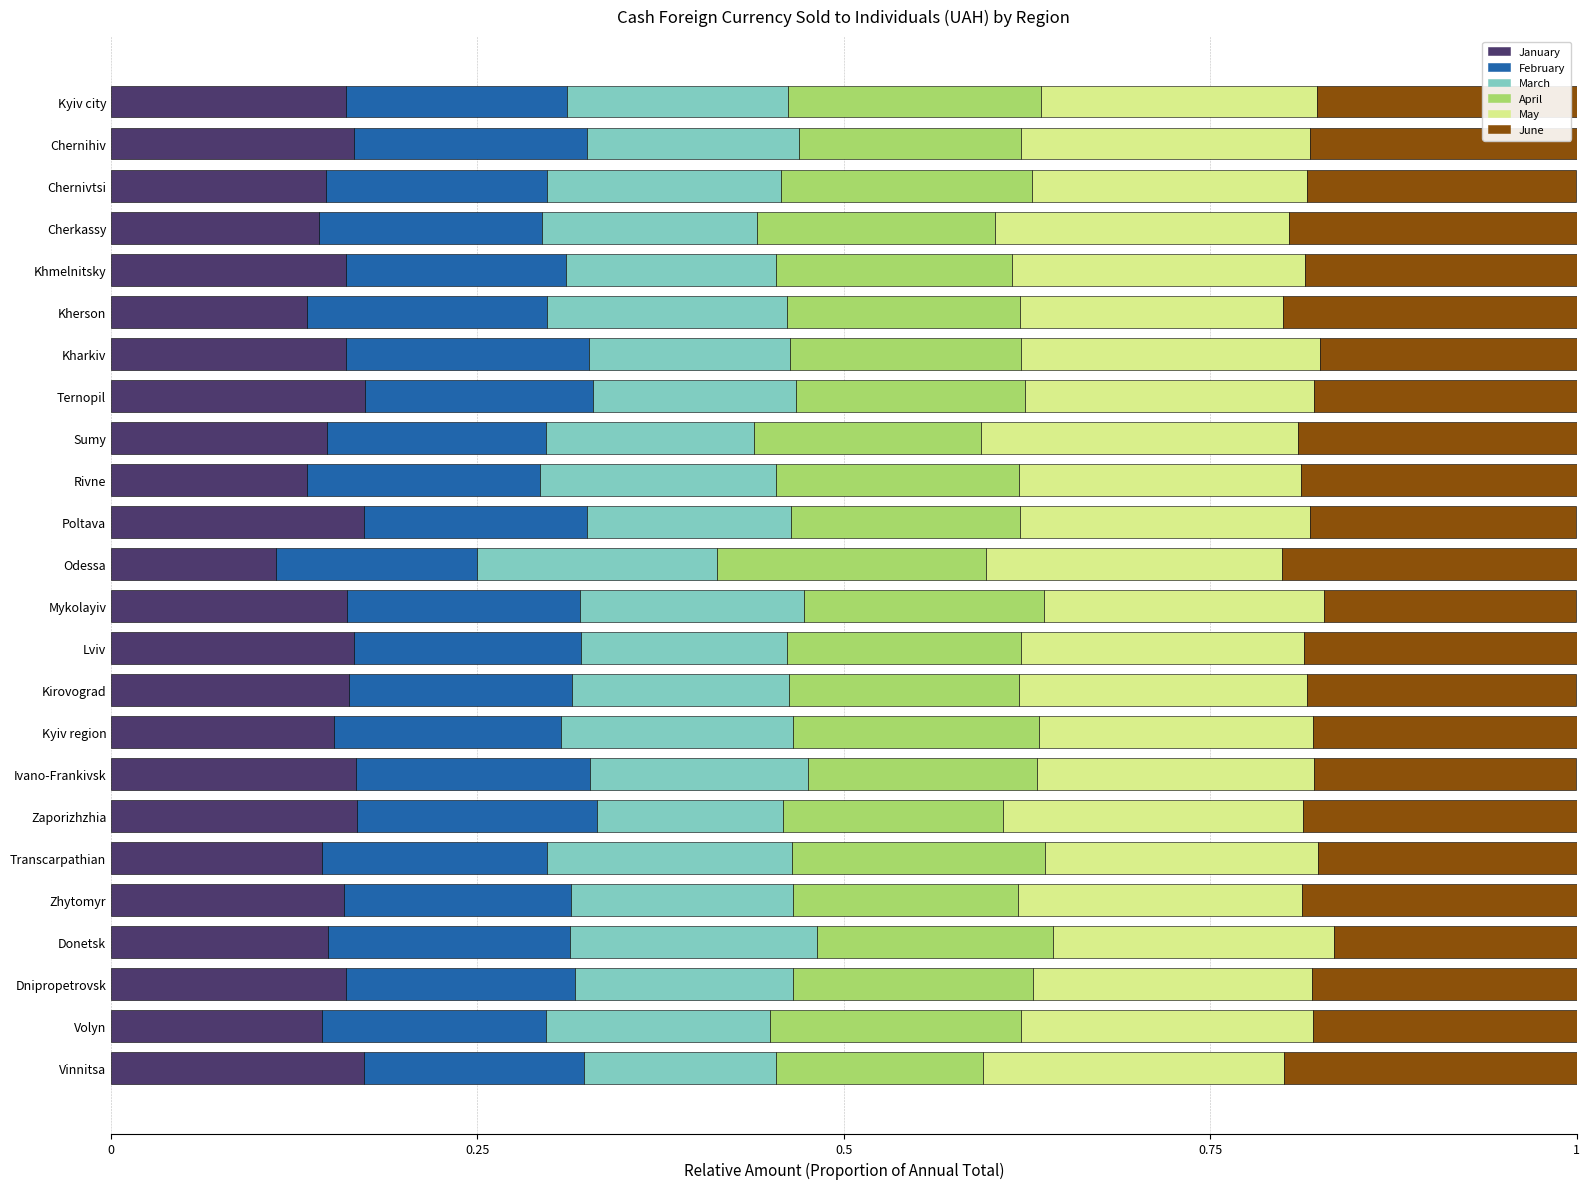

What is the total value across all series at Ternopil?

1.0